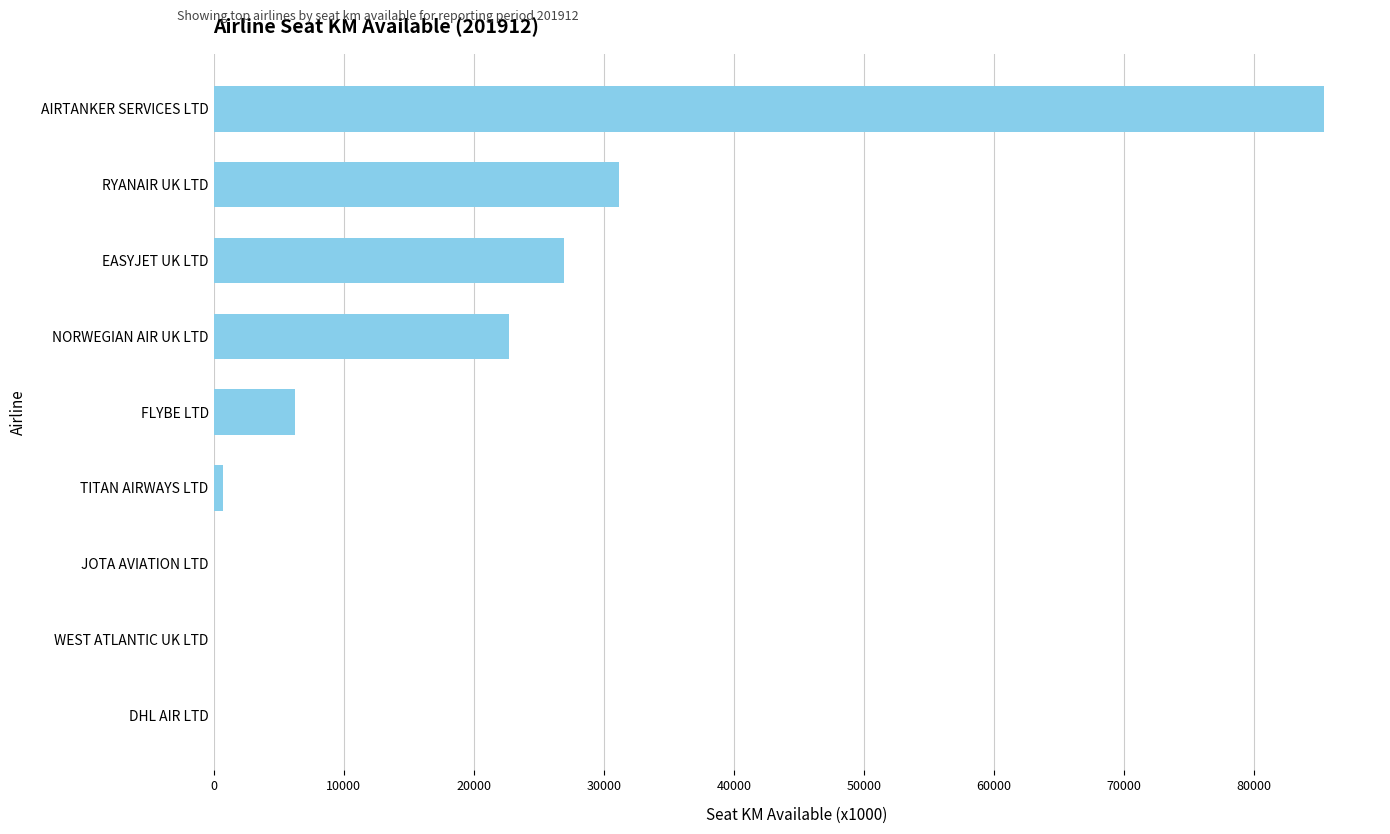

Which category has the highest value across all series?

AIRTANKER SERVICES LTD